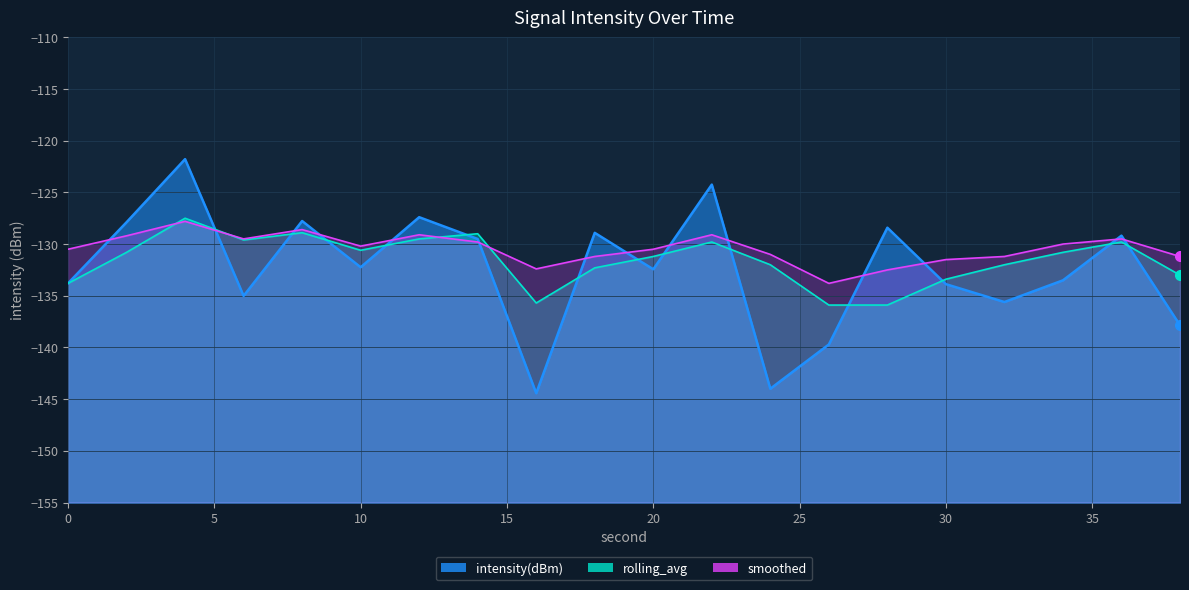

Which series has the widest spread of values?

intensity(dBm)